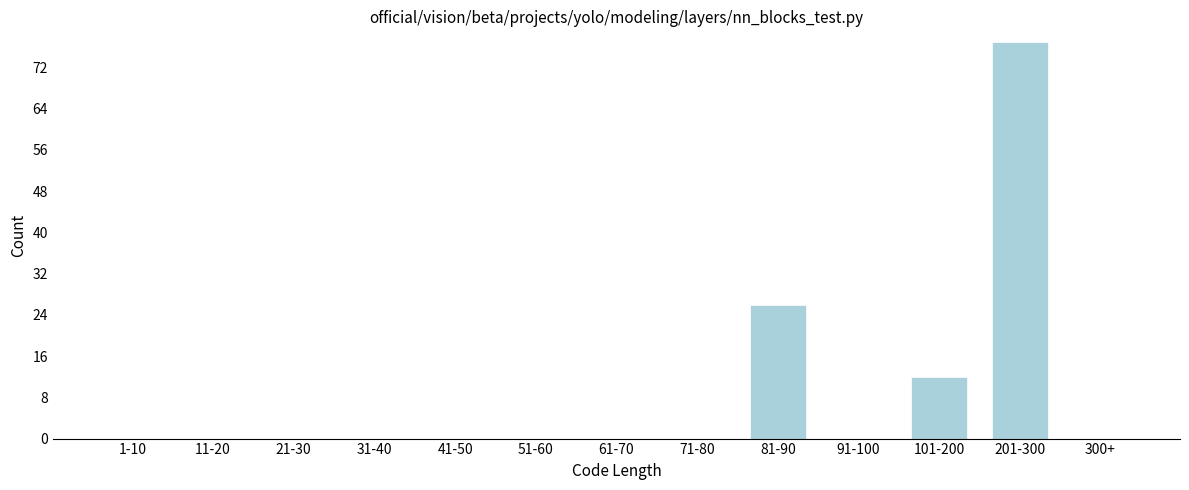

Reading right to left, extract all data points from this chart.

300+=0	201-300=77	101-200=12	91-100=0	81-90=26	71-80=0	61-70=0	51-60=0	41-50=0	31-40=0	21-30=0	11-20=0	1-10=0